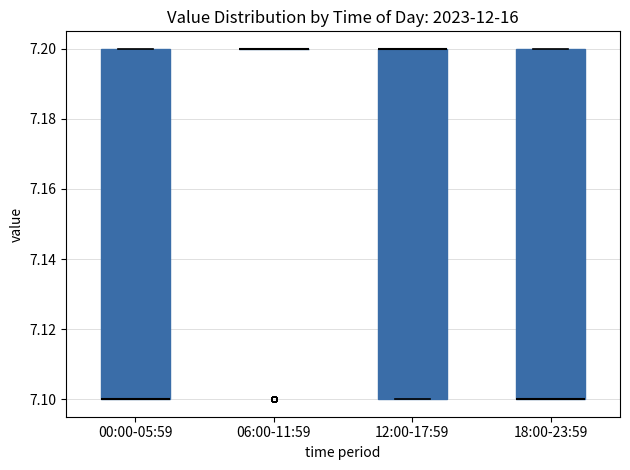

Reading left to right, transcribe this box plot: for each box, give where its median line is, the range the box spans, and where its two whiskers end, as read against the y-axis. The values are not printed on the chart, so give them approximately, as read against the axis.

00:00-05:59: median 7.1 (drawn on the box's lower edge), box 7.1 to 7.2, whiskers 7.1 to 7.2
06:00-11:59: box collapsed to a line at 7.2, whiskers 7.2 to 7.2
12:00-17:59: median 7.2 (drawn on the box's upper edge), box 7.1 to 7.2, whiskers 7.1 to 7.2
18:00-23:59: median 7.1 (drawn on the box's lower edge), box 7.1 to 7.2, whiskers 7.1 to 7.2